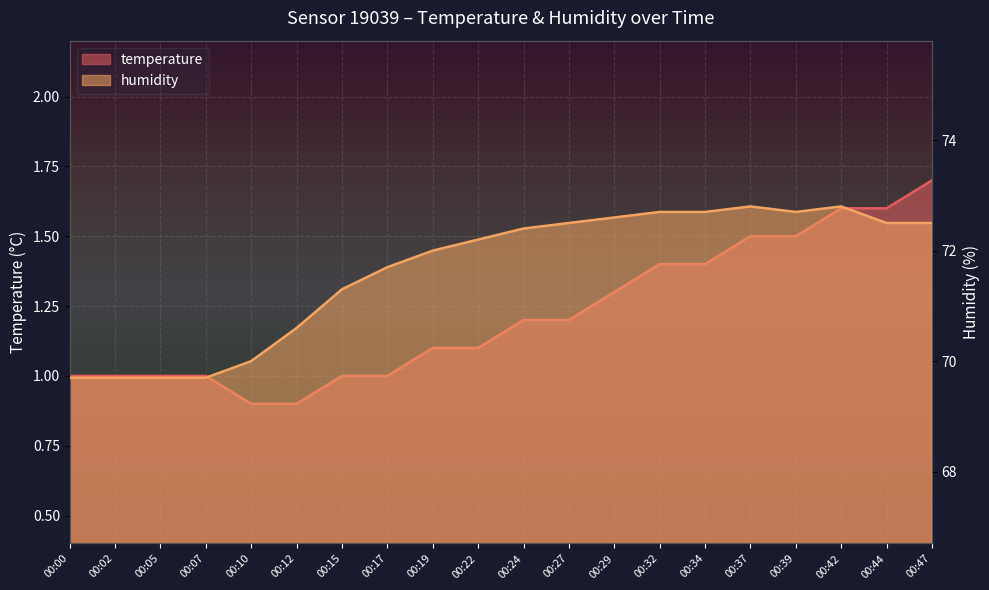

Is the value of temperature at 00:17 greater than the value of humidity at 00:07?

No